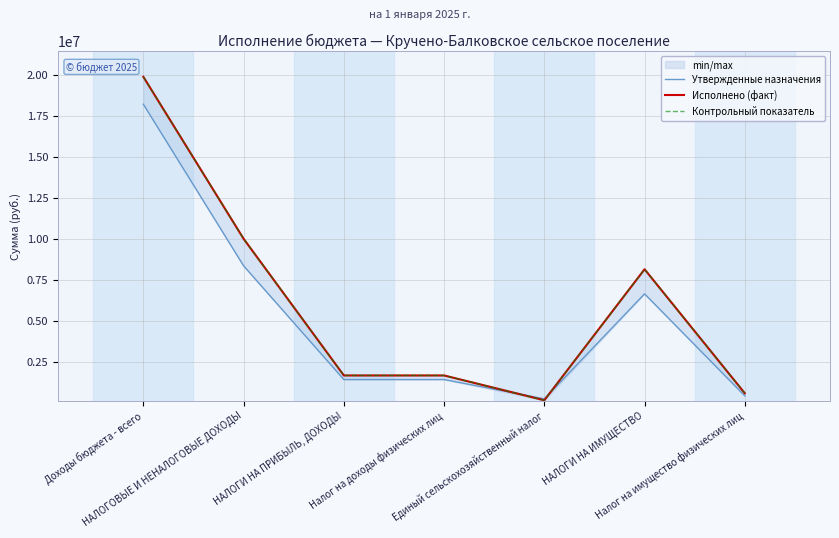

What position from the left is Единый сельскохозяйственный налог?

5